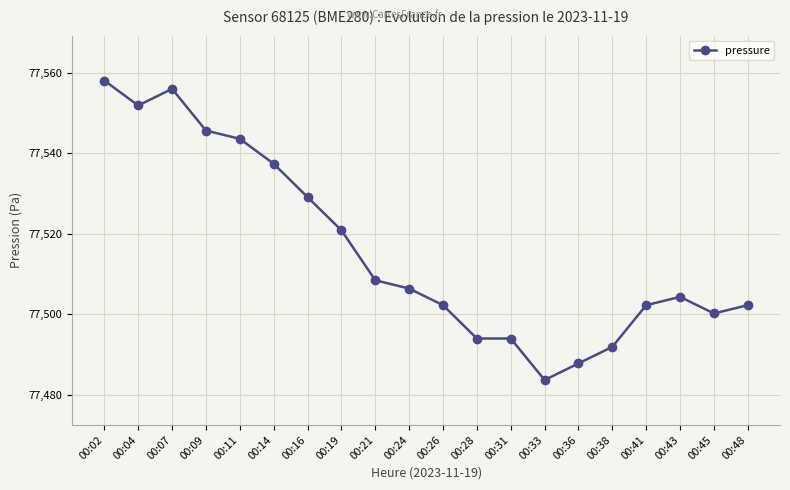

What is the sum of the values at 00:31 and 00:26?

154996.2